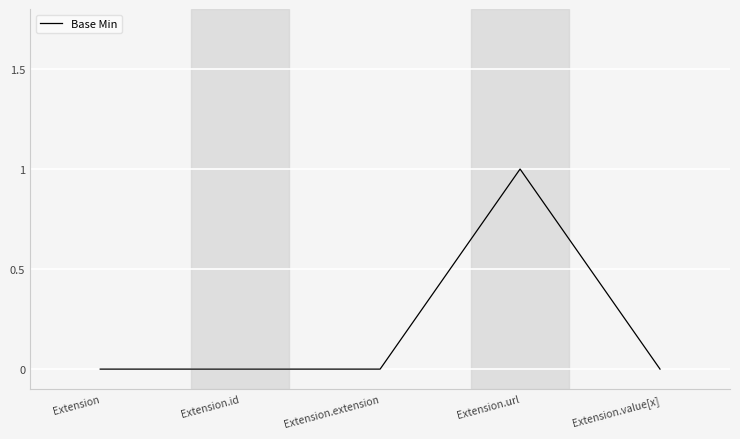

How many distinct data groups are displayed?

1